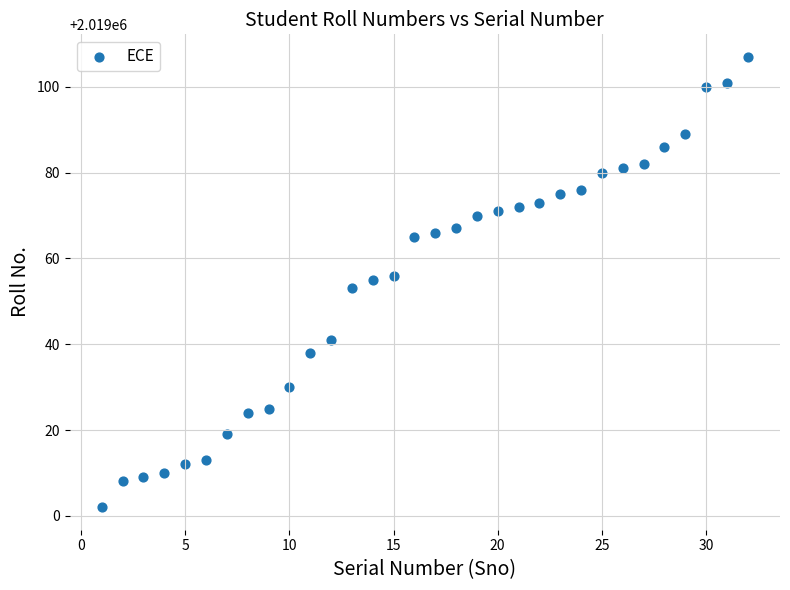

What is the range of Y values (max minus min)?

105